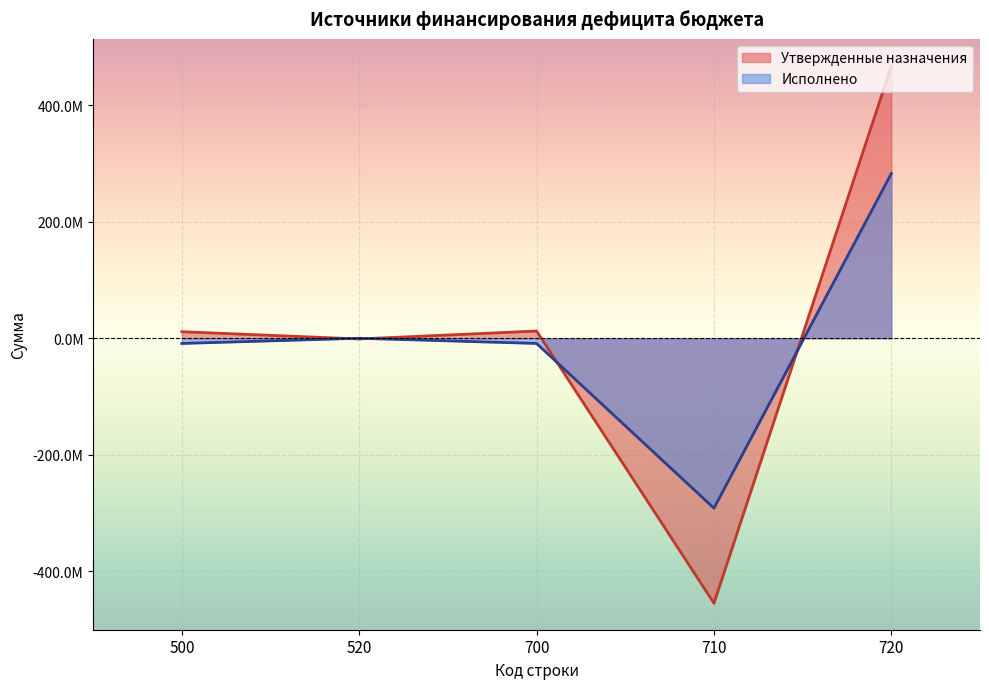

Reading right to left, transcribe all the data shown in this chart.

Утвержденные назначения: 467121600.0	-454683526.6	12438073.4	-1172445.3	11265628.1
Исполнено: 282707548.3	-291573005.3	-8865457.0	0.0	-8865457.0